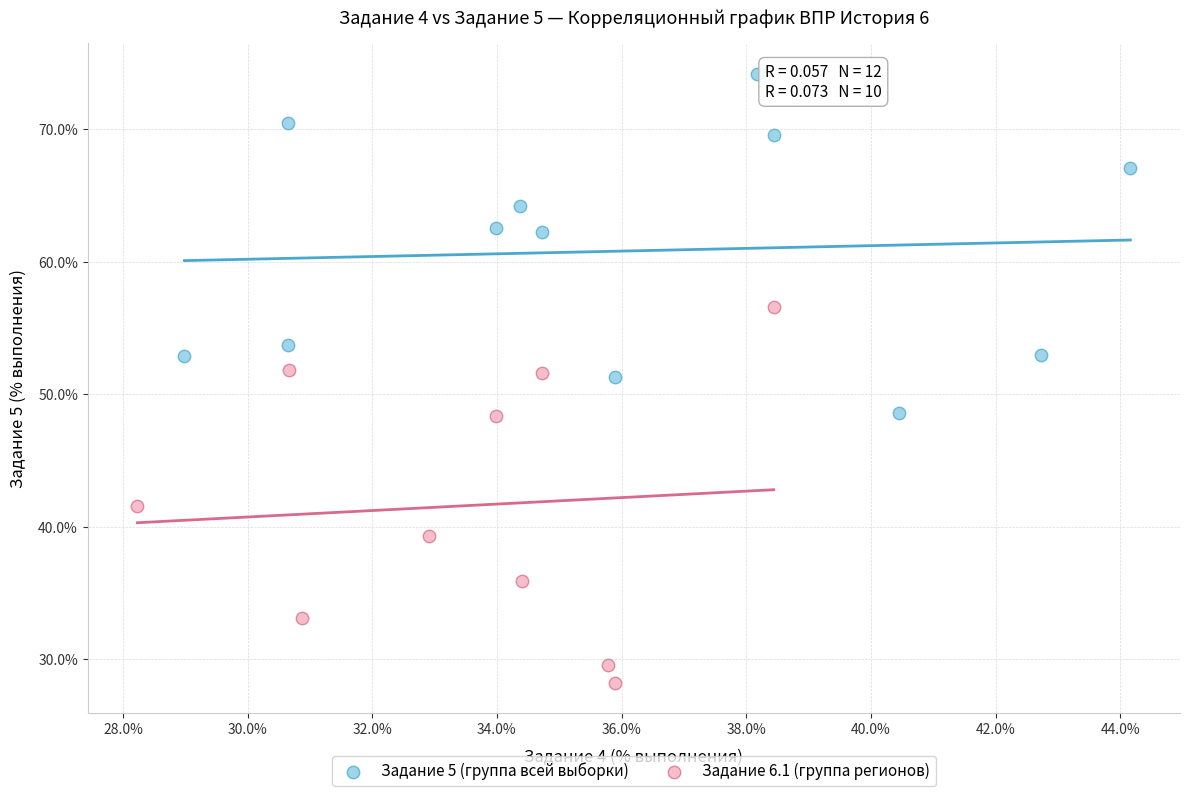

Which series contains the highest Y value?

Задание 5 (группа всей выборки)